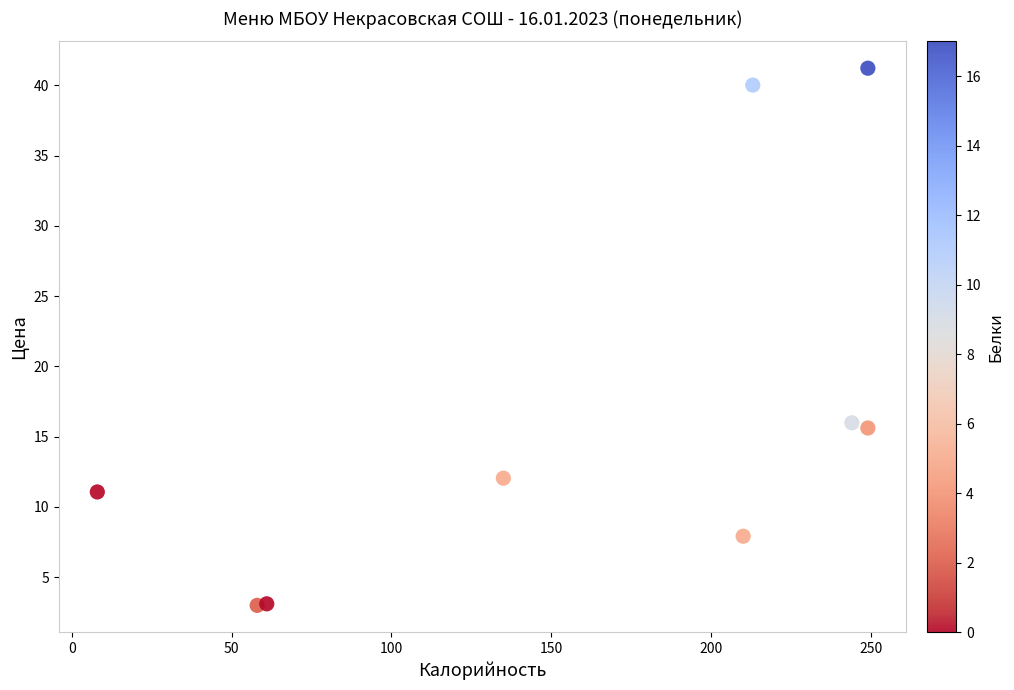

What is the range of X values (max minus min)?

241.0